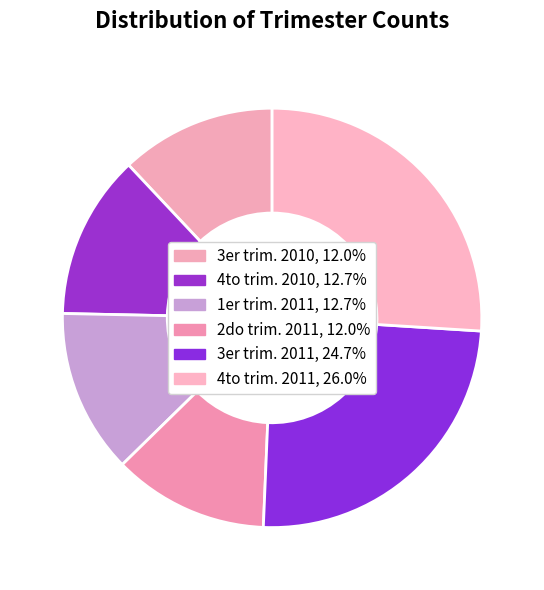

Count the number of slices in the pie.

6